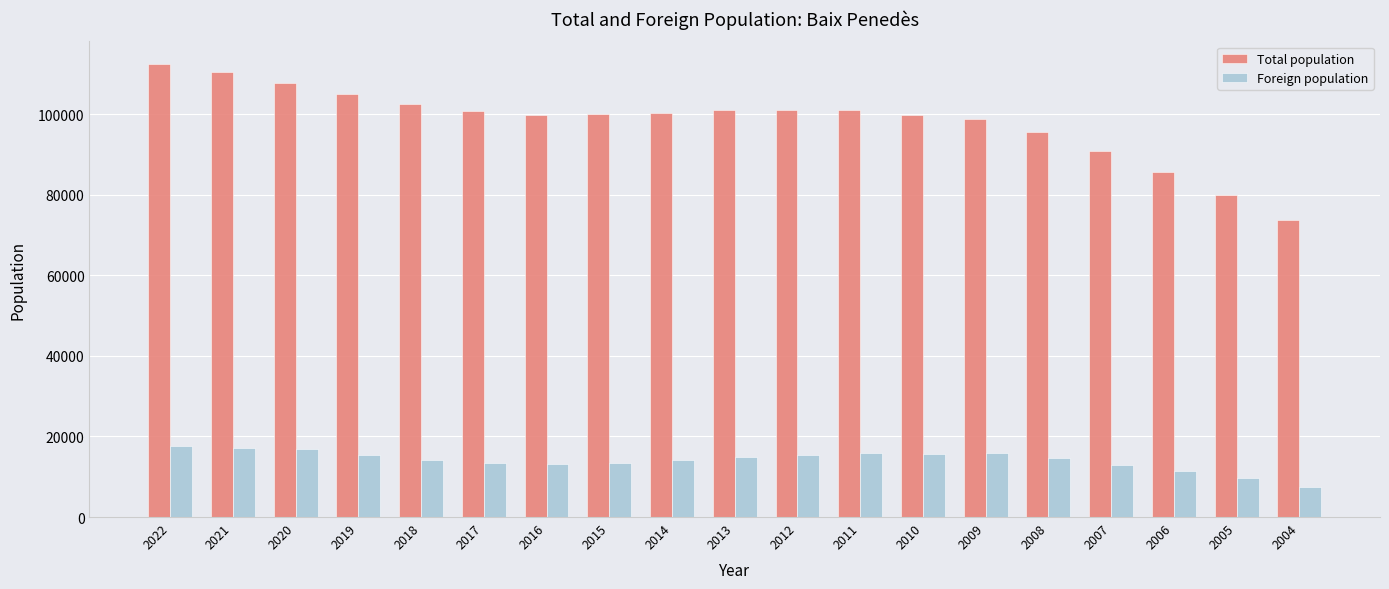

At how many categories does at least one series exceed 28661?

19